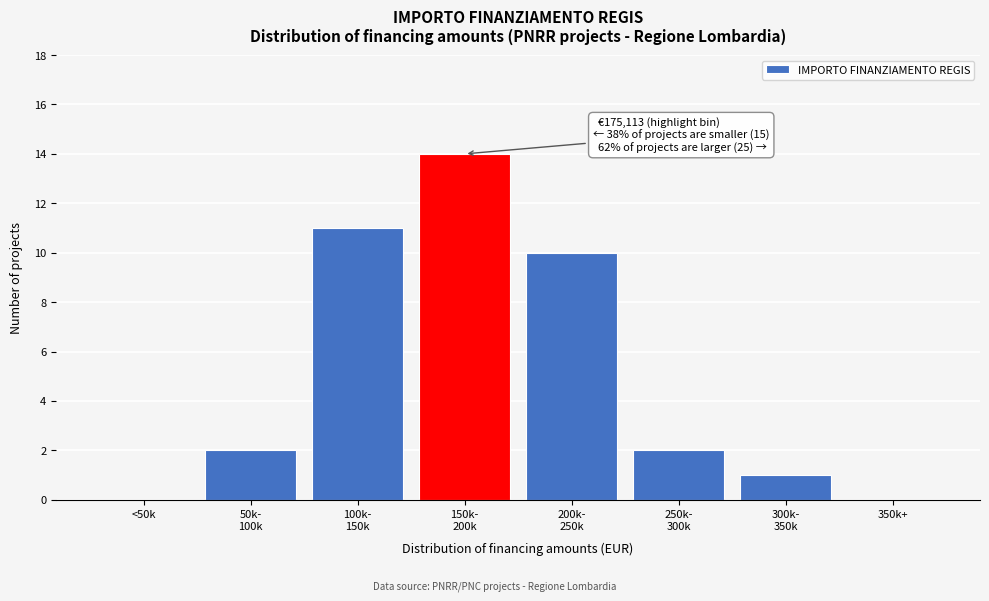

What is the sum of all values?

40